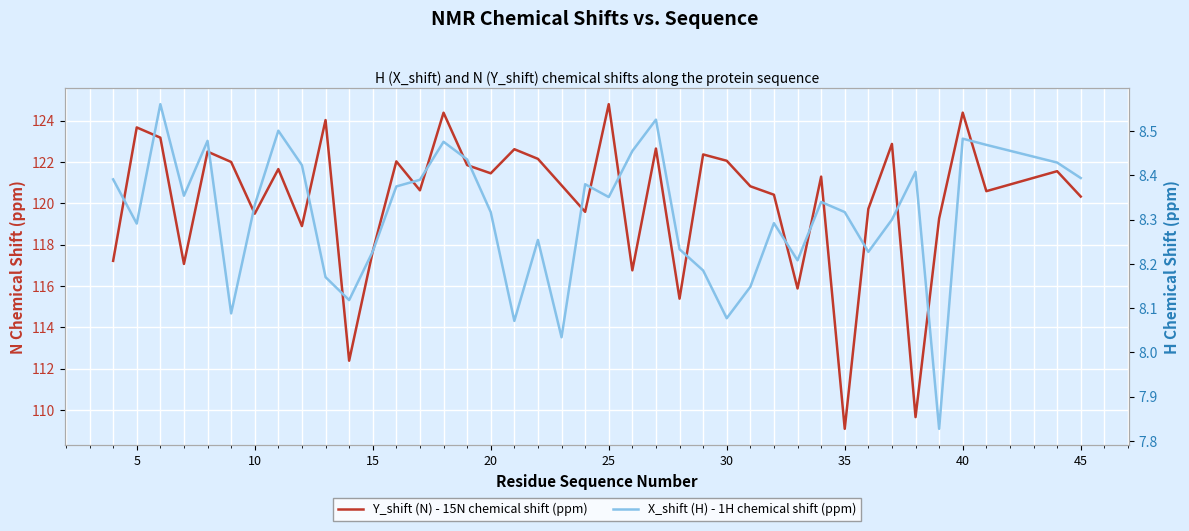

Reading left to right, what are all the values shown in this chart?

Y_shift (N) - 15N chemical shift (ppm): 117.2	123.7	123.2	117.1	122.5	122.0	119.5	121.7	118.9	124.0	112.4	117.7	122.0	120.6	124.4	121.8	121.4	122.6	122.1	120.9	119.6	124.8	116.8	122.6	115.4	122.4	122.1	120.8	120.4	115.9	121.3	109.1	119.7	122.9	109.7	119.3	124.4	120.6	121.5	120.3
X_shift (H) - 1H chemical shift (ppm): 8.4	8.3	8.6	8.4	8.5	8.1	8.3	8.5	8.4	8.2	8.1	8.2	8.4	8.4	8.5	8.4	8.3	8.1	8.3	8.0	8.4	8.4	8.5	8.5	8.2	8.2	8.1	8.1	8.3	8.2	8.3	8.3	8.2	8.3	8.4	7.8	8.5	8.5	8.4	8.4